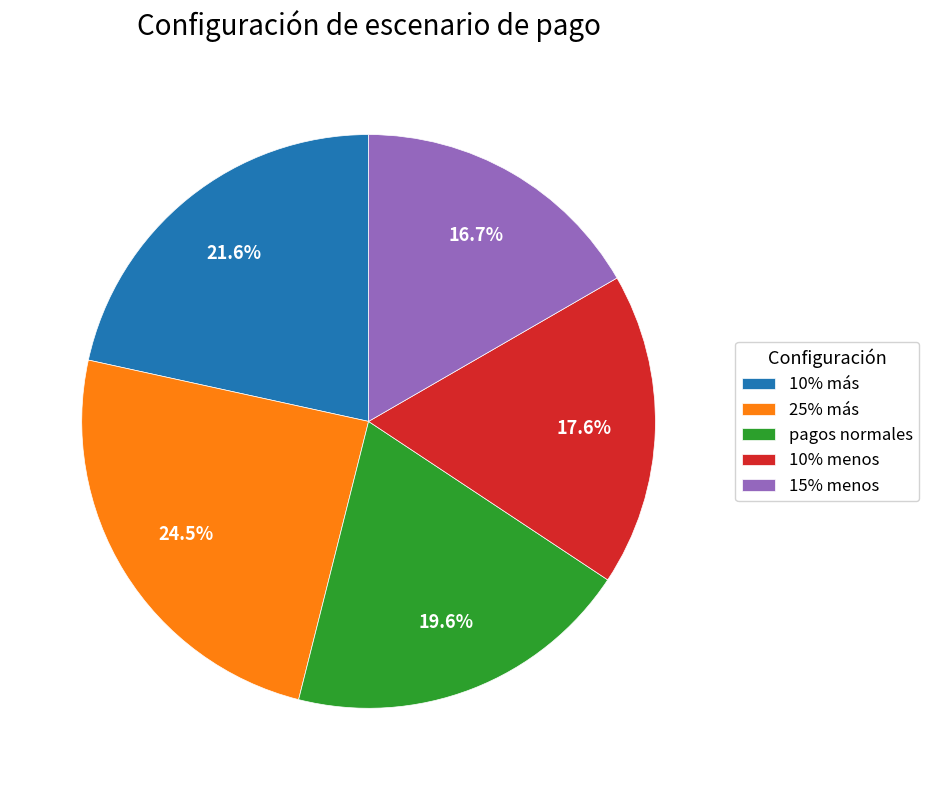

Count the number of slices in the pie.

5